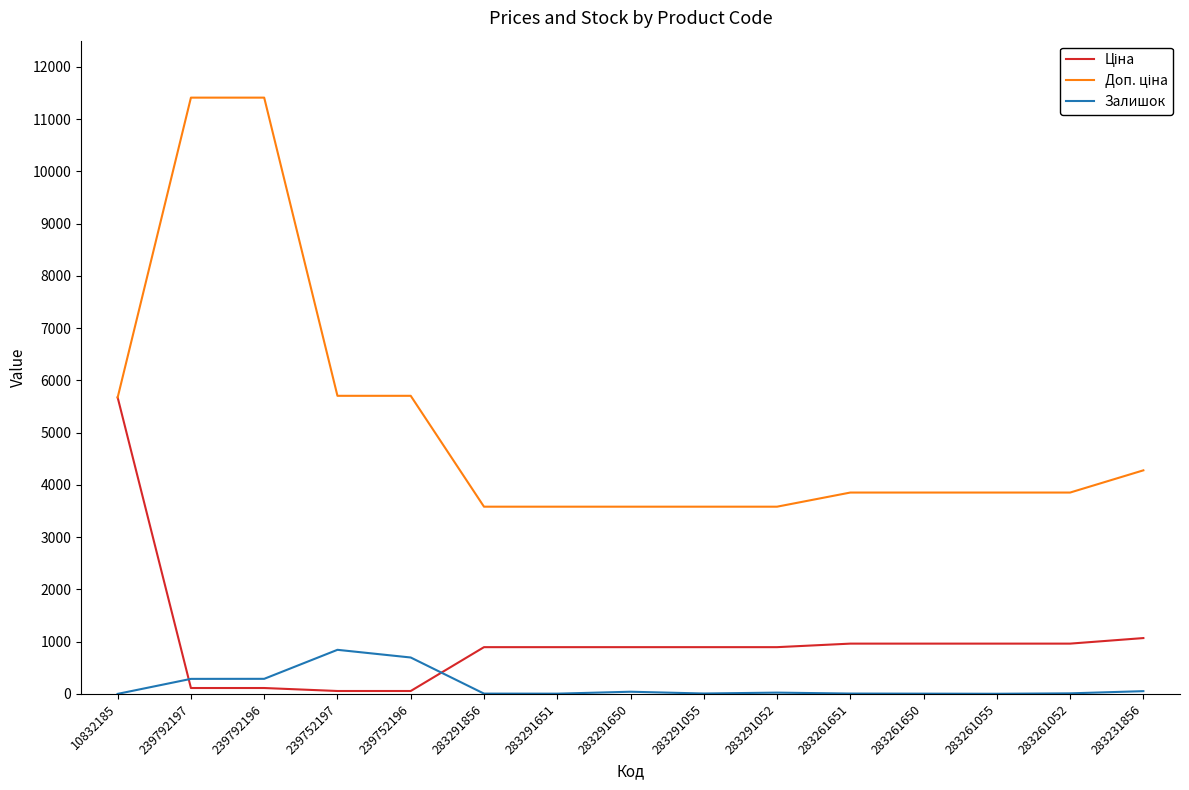

Is it true that Залишок equals 290.0 at 239792196?

True